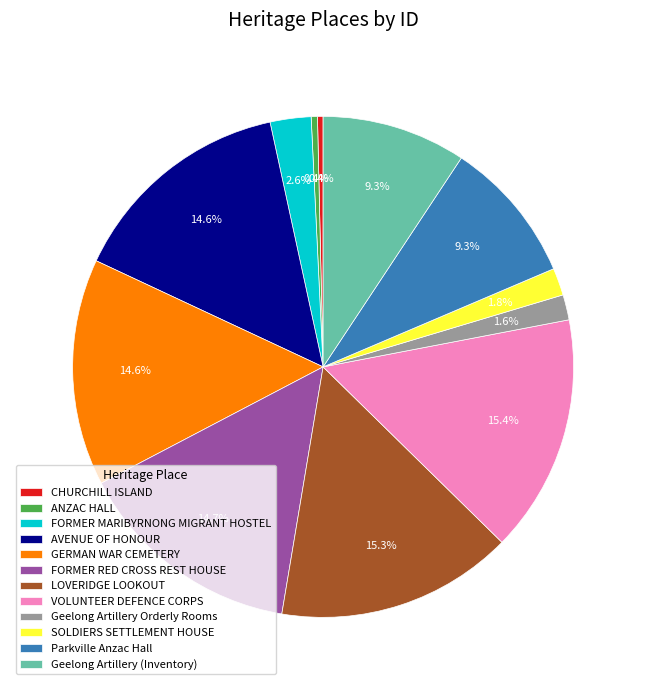

To the nearest percent, what portion does Parkville Anzac Hall represent?

9%